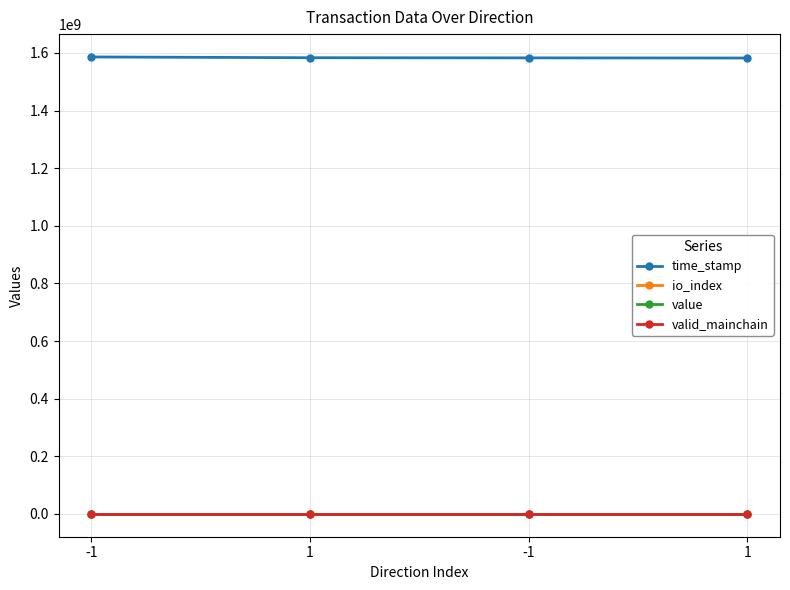

Reading left to right, list all the values displayed in this chart.

time_stamp: -1=1586006004.0	1=1583349869.0	-1=1582822332.0	1=1582311581.0
io_index: -1=25.0	1=3.0	-1=31.0	1=3.0
value: -1=38.6	1=38.6	-1=38.7	1=38.7
valid_mainchain: -1=1.0	1=1.0	-1=1.0	1=1.0